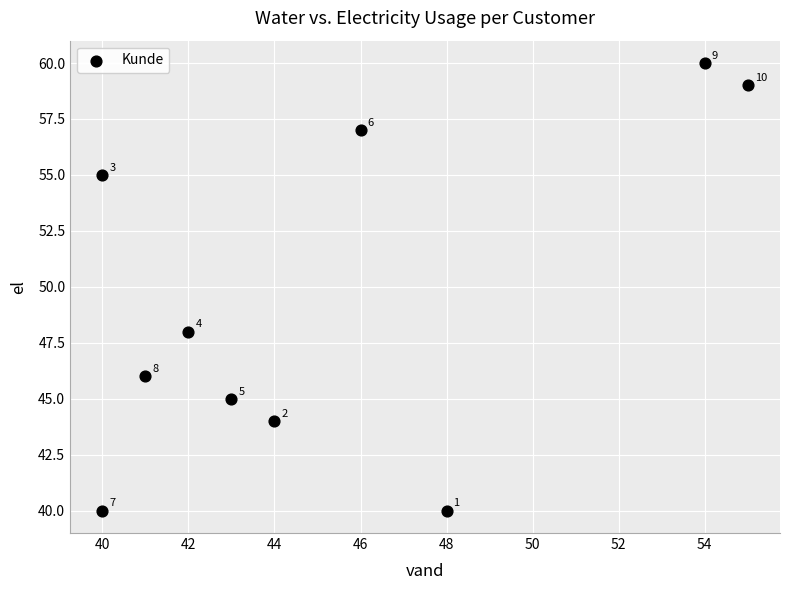

What is the range of Y values (max minus min)?

20